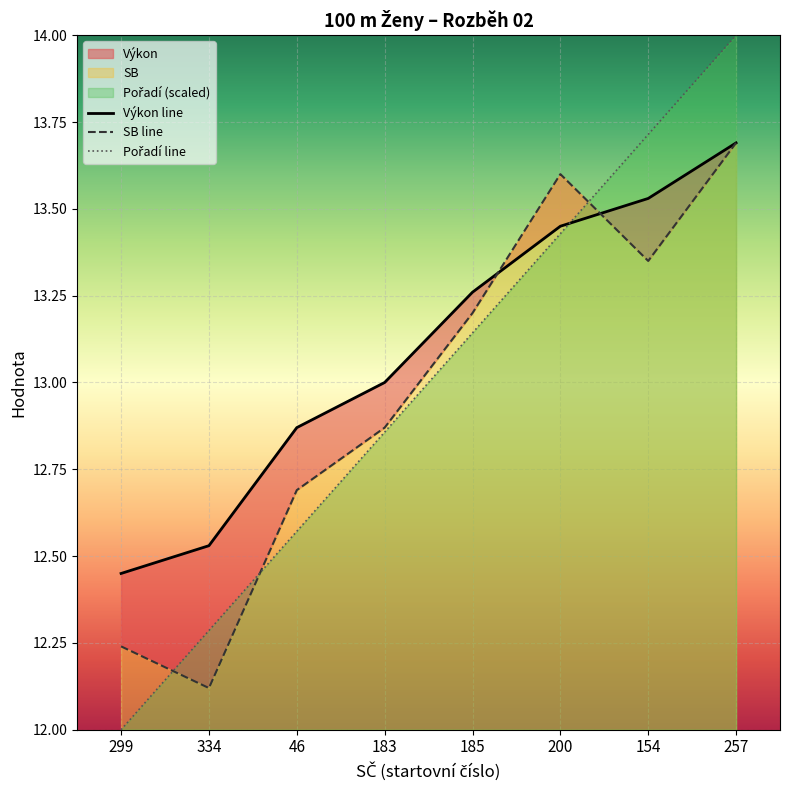

Which category has the highest value in the Výkon series?

257